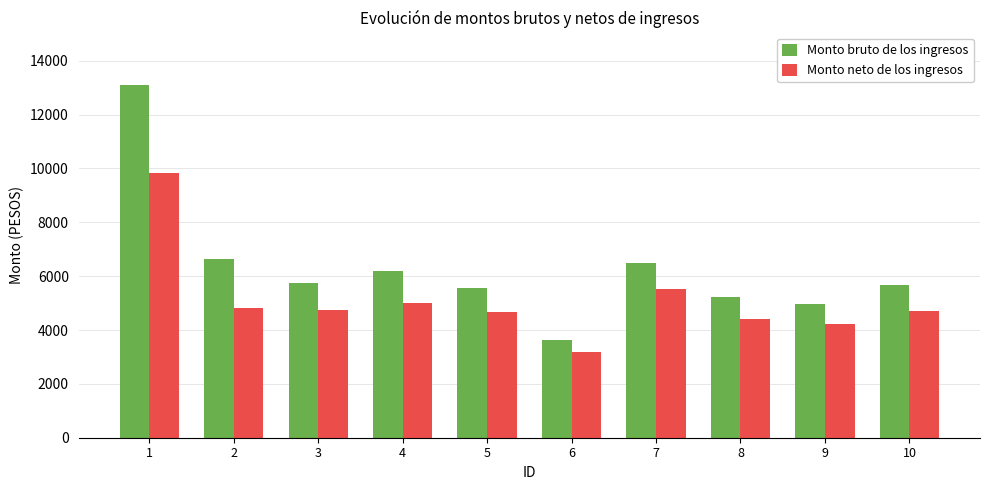

Which series has the largest total across all categories?

Monto bruto de los ingresos